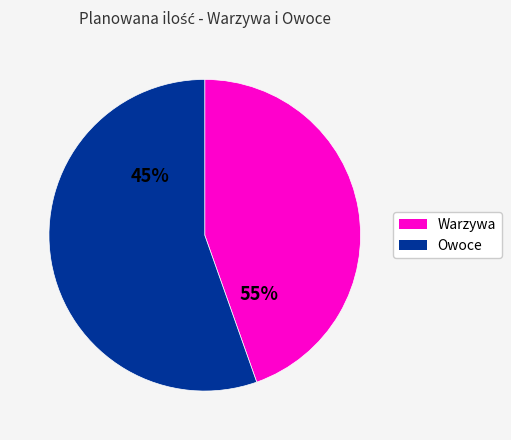

True or false: Cytryna accounts for 1% of the total.

False